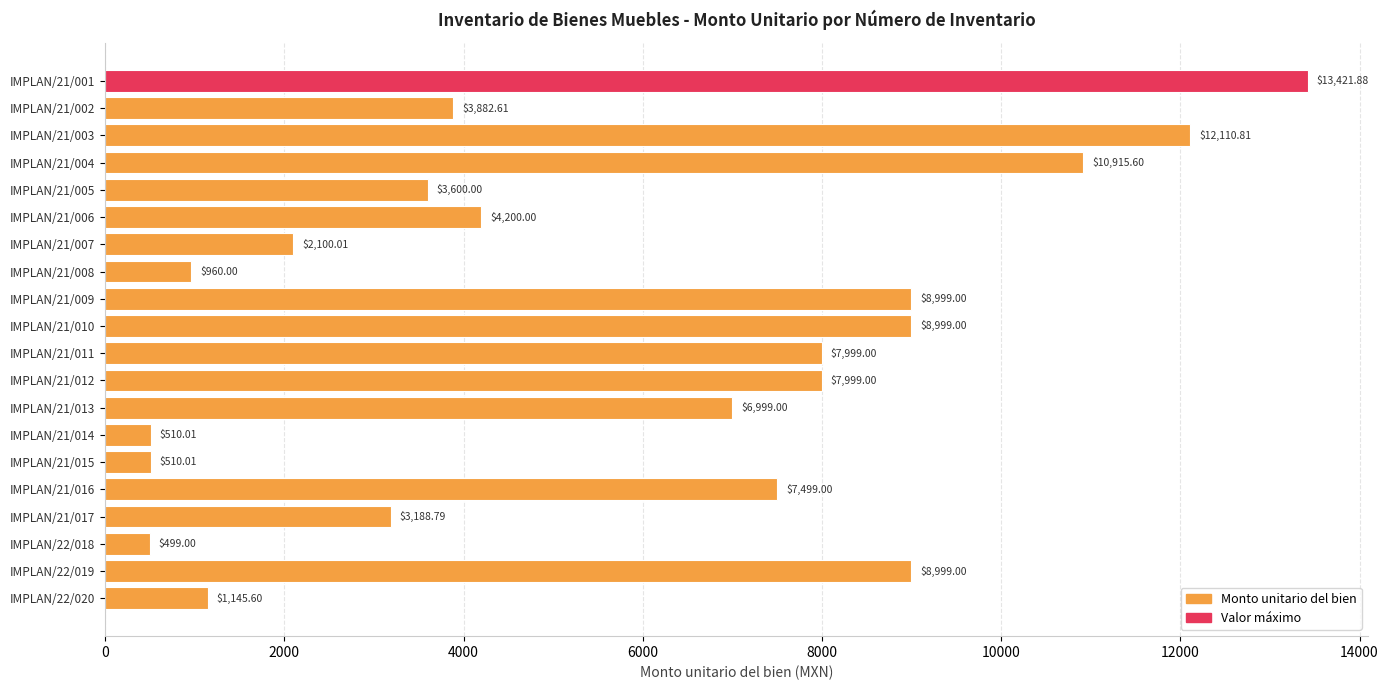

What is the difference between the second highest and minimum values?

11611.8